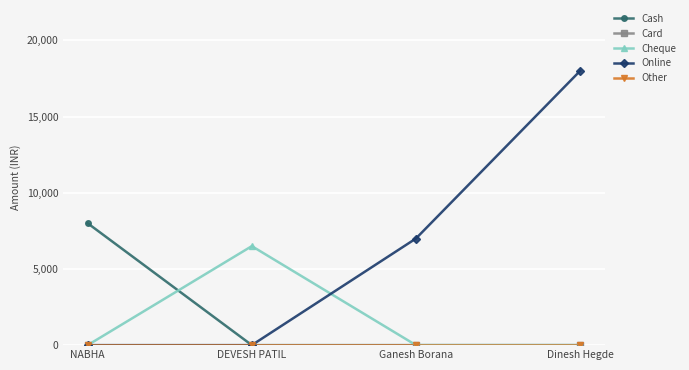

What is the label of the 2nd point from the left?

DEVESH PATIL